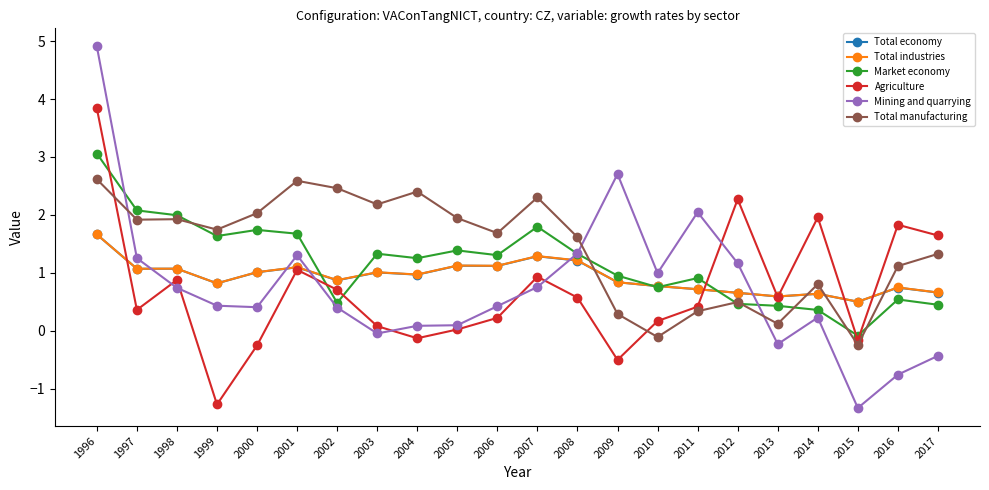

What is the approximate value of Mining and quarrying at 2009?

2.7